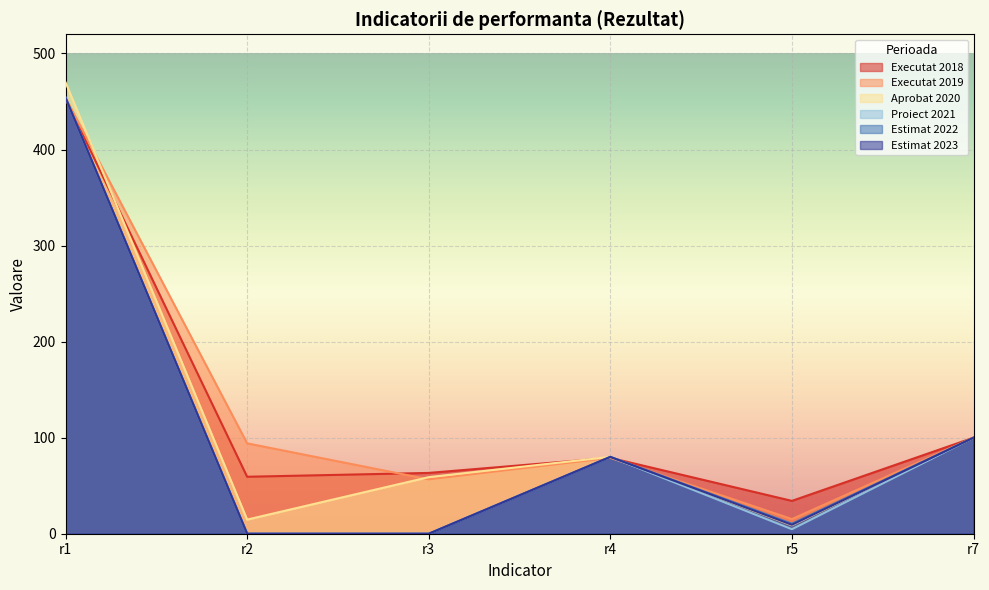

How many categories are shown in the chart?

6